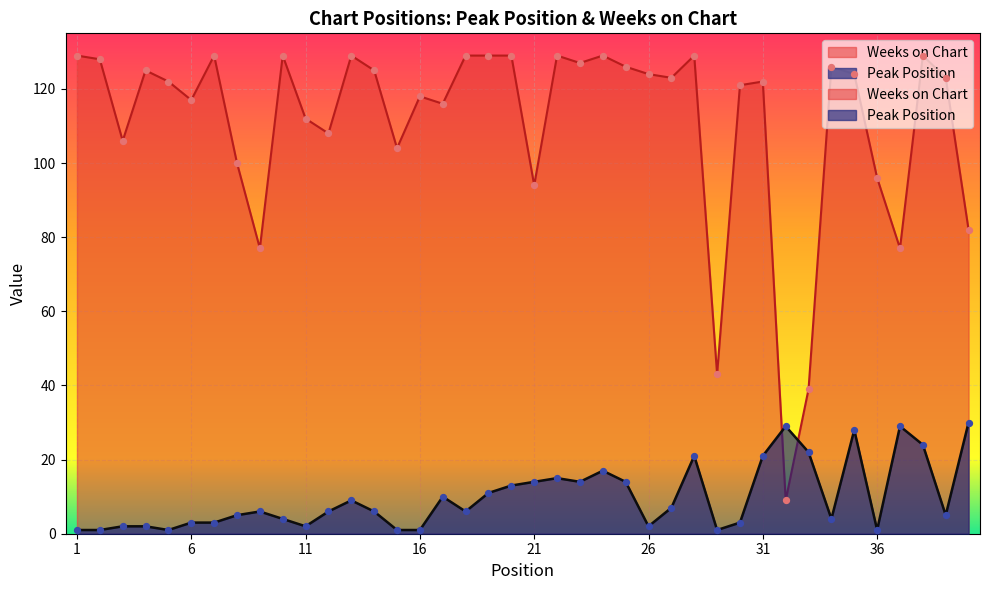

At how many categories does at least one series exceed 3?

40